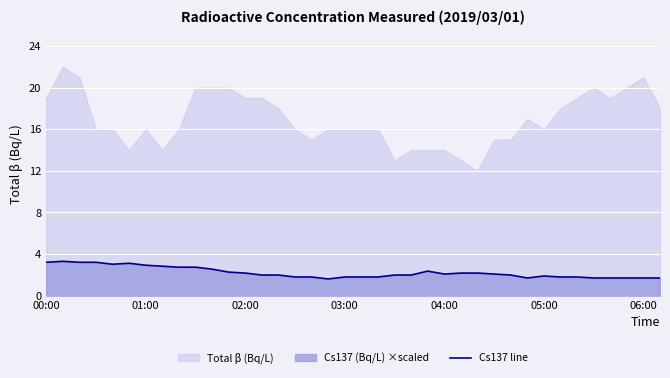

What value does the data have at 17?

1.6